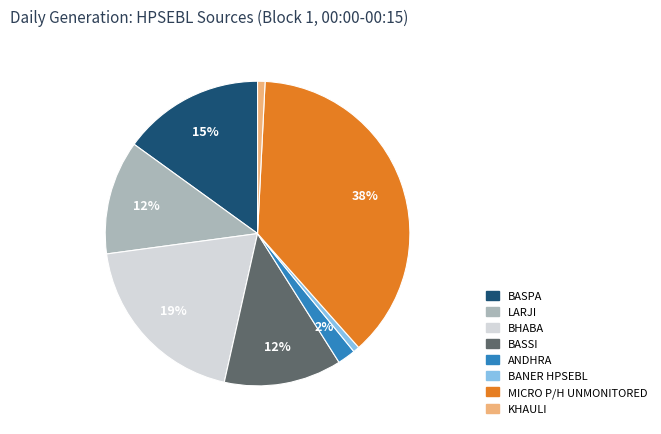

The MICRO P/H UNMONITORED slice represents 38% of the pie. True or false?

True